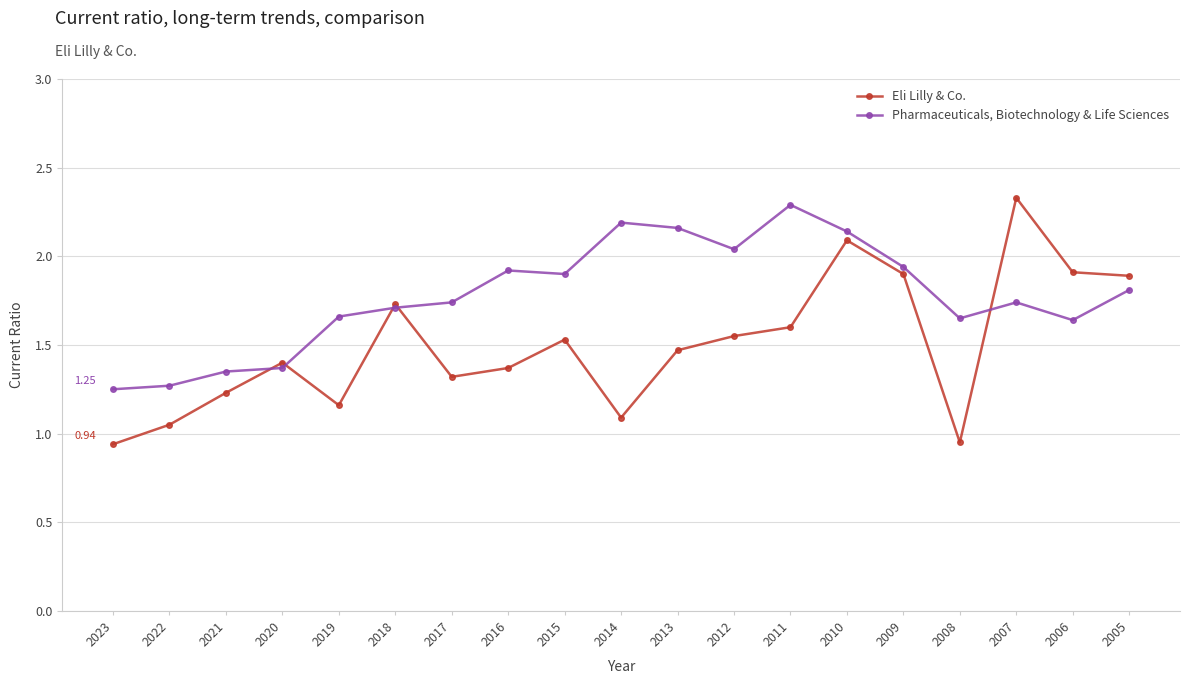

Where is the first local minimum for Eli Lilly & Co.?

2019